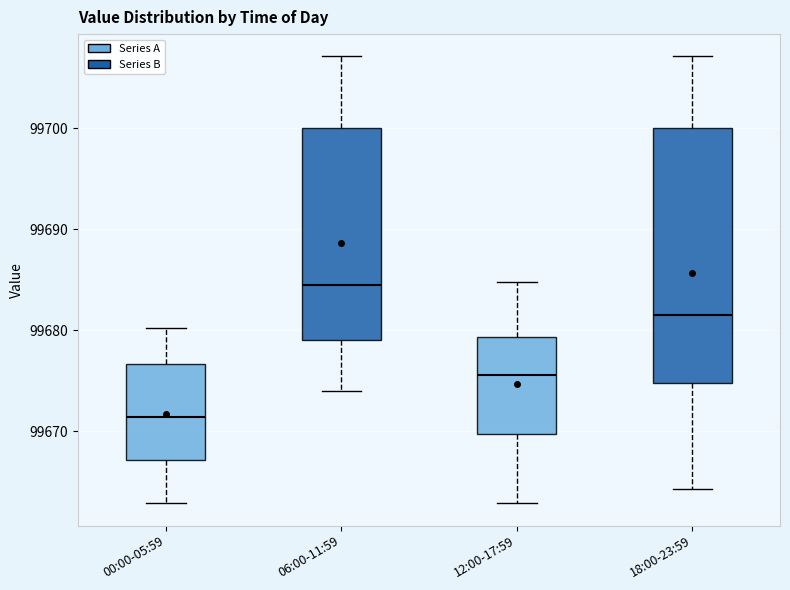

Reading left to right, transcribe this box plot: for each box, give where its median line is, the range the box spans, and where its two whiskers end, as read against the y-axis. The values are not printed on the chart, so give them approximately, as read against the axis.

00:00-05:59: median 99671, box 99667 to 99677, whiskers 99663 to 99680
06:00-11:59: median 99684, box 99679 to 99700, whiskers 99674 to 99707
12:00-17:59: median 99676, box 99670 to 99679, whiskers 99663 to 99685
18:00-23:59: median 99682, box 99675 to 99700, whiskers 99664 to 99707